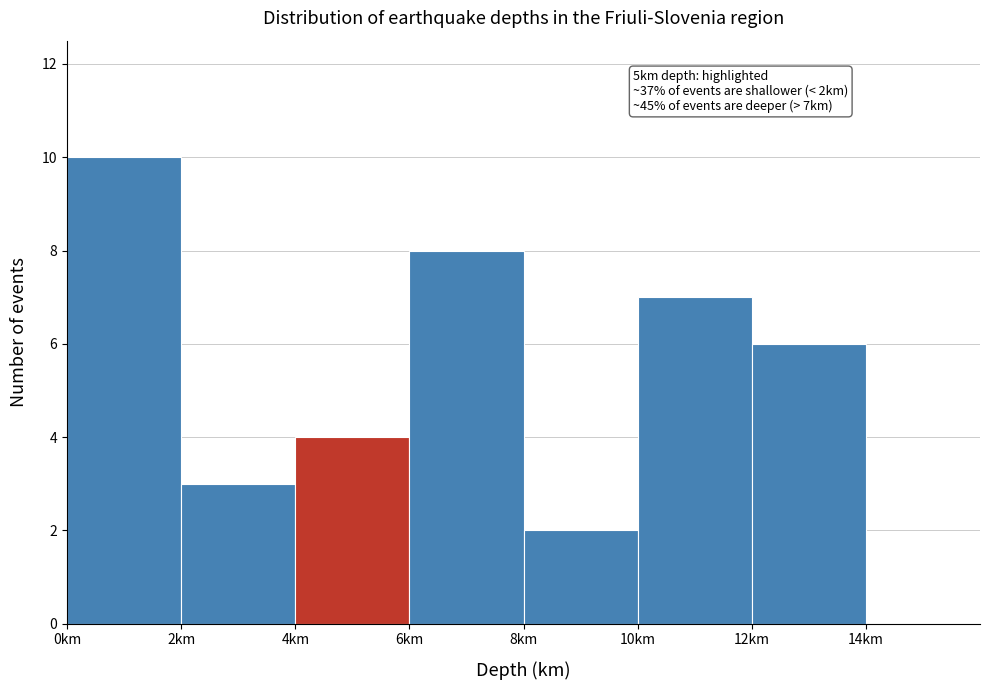

Over which range of the x-axis is the bar tallest?

0 to 2